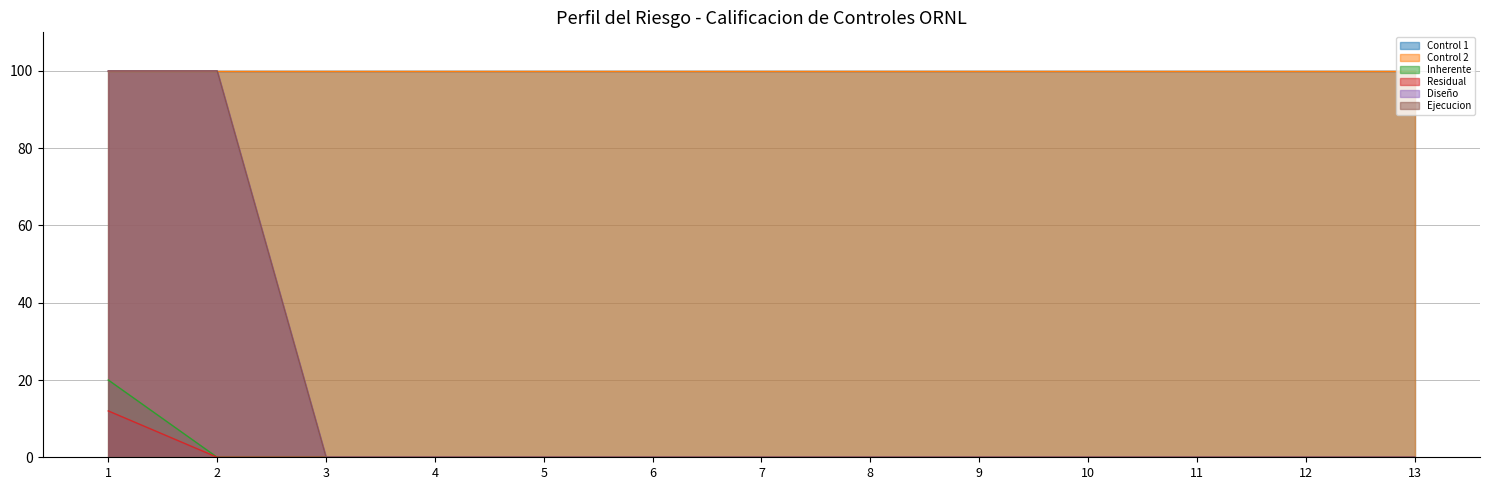

Does the chart have visible grid lines?

Yes